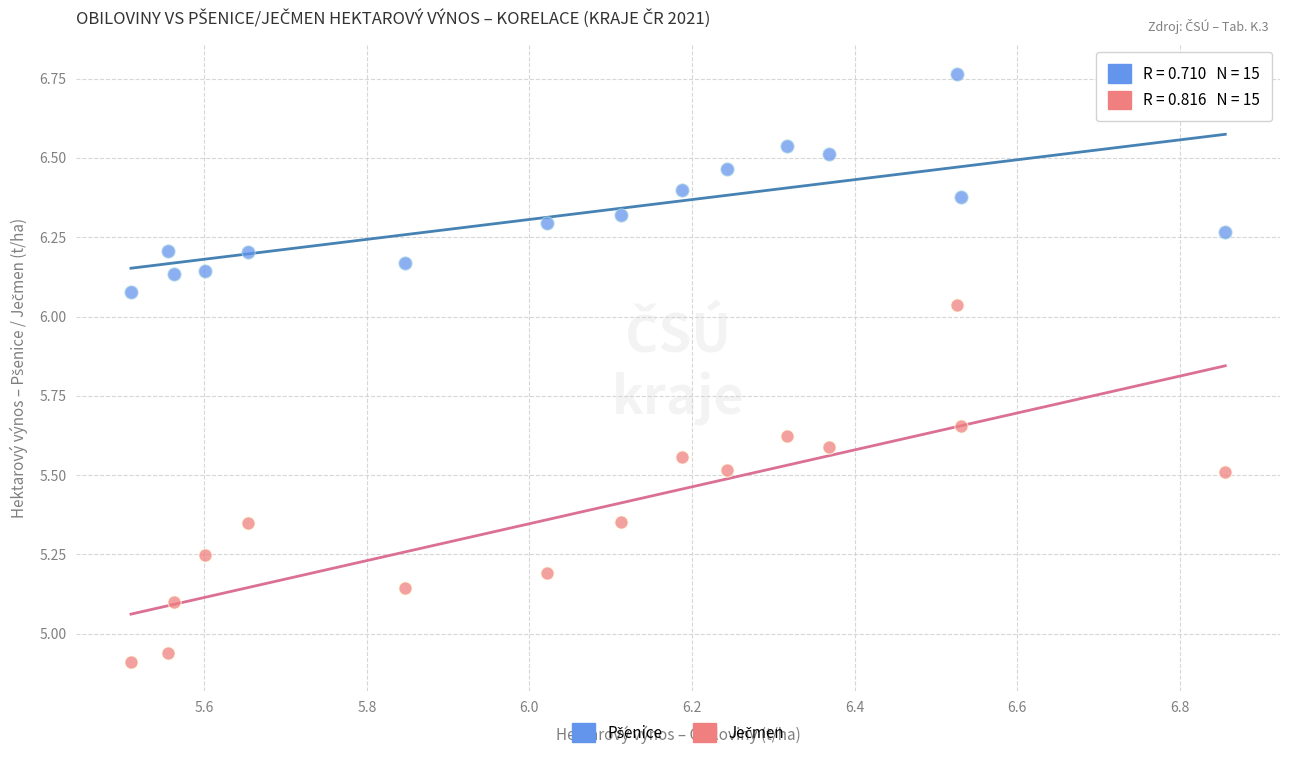

Across all data points, what is the range of Y values (max minus min)?

1.9